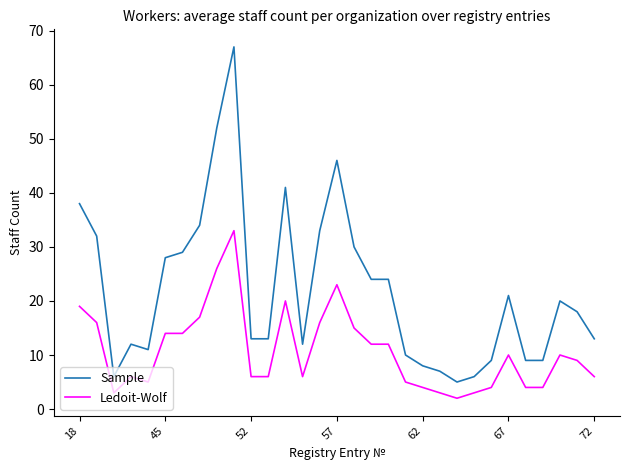

What is the difference between the maximum and minimum values in the Ledoit-Wolf series?

31